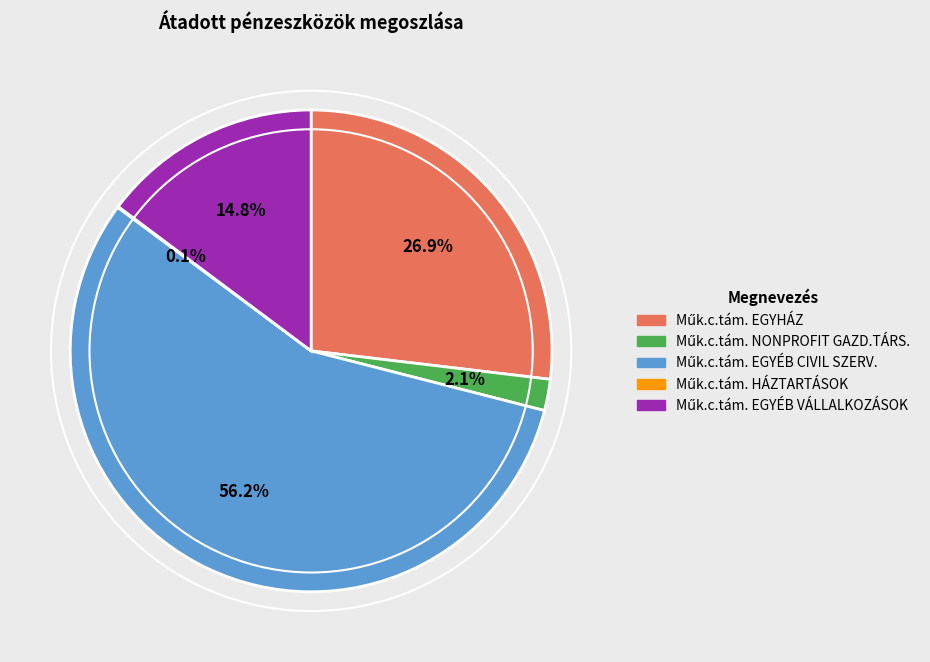

Is there any slice that represents more than half of the pie?

Yes